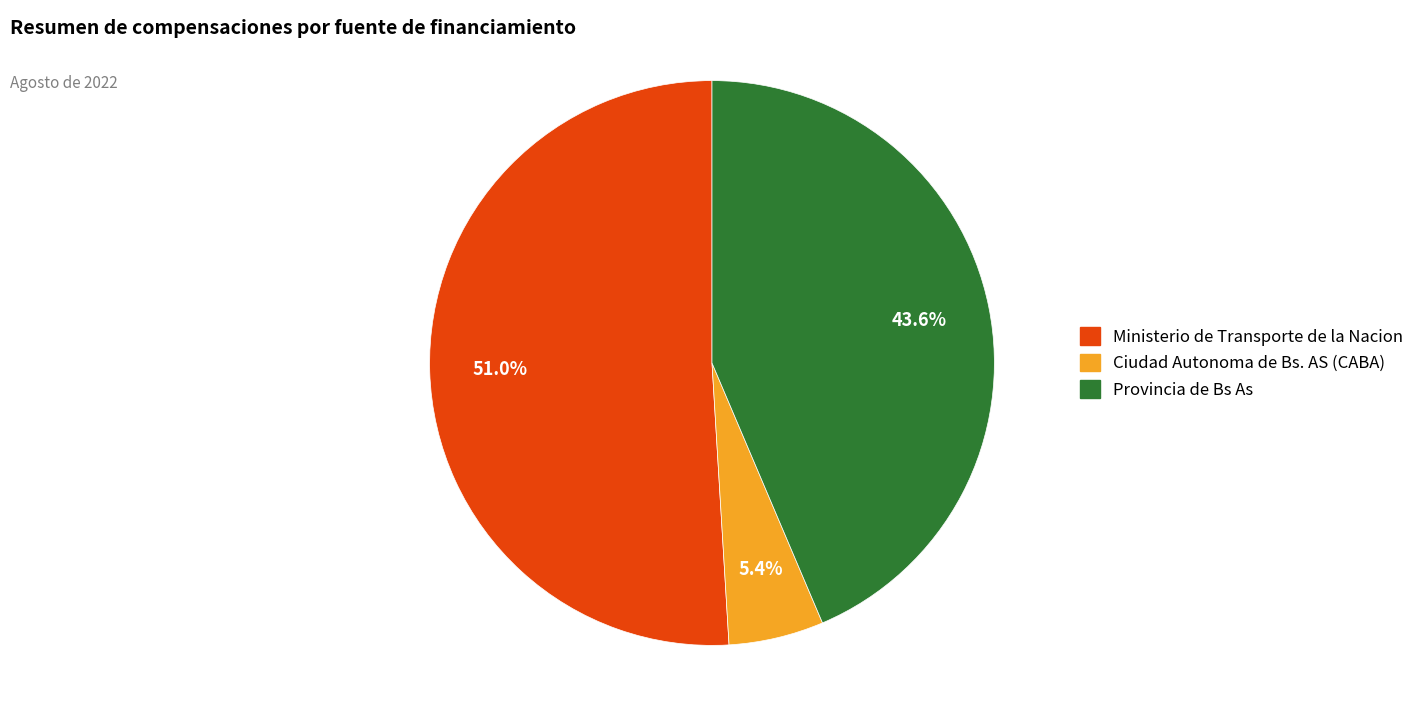

To the nearest percent, what percentage of the pie is Provincia de Bs As?

44%